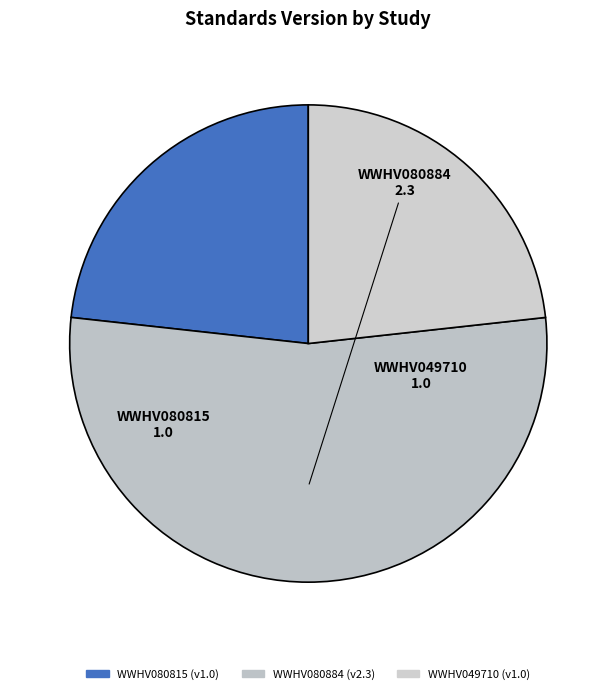

Is the sum of WWHV080884 and WWHV080815 greater than half?

Yes